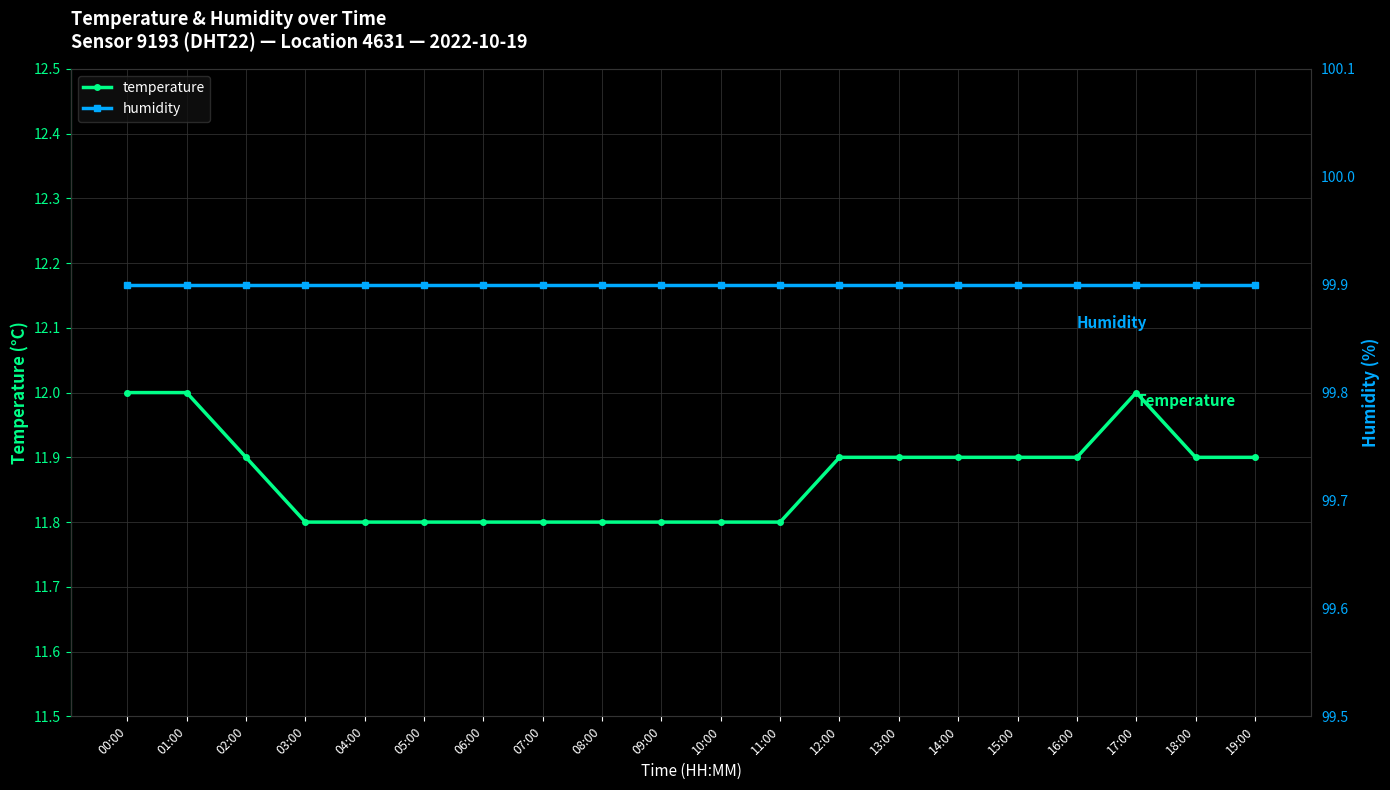

How many temperature values are between 11 and 12?

20